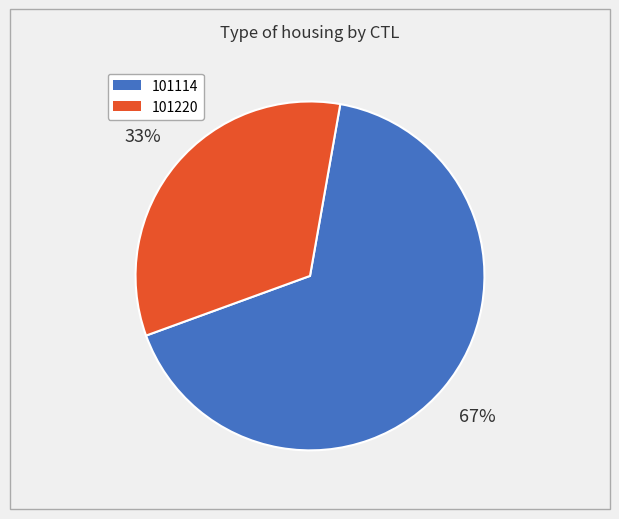

How many slices are in this pie chart?

2